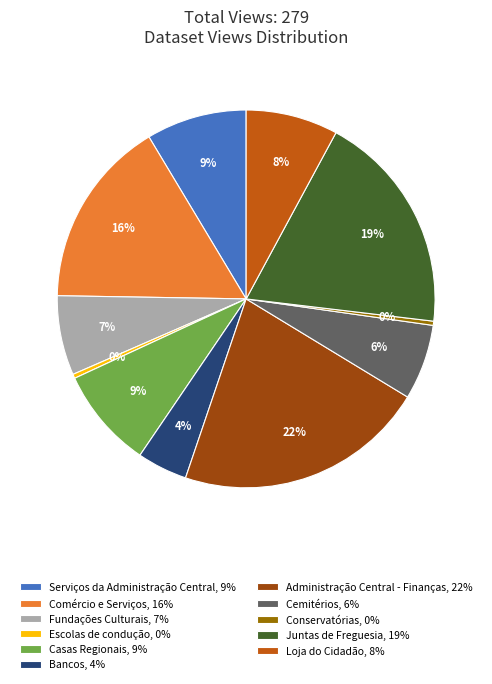

Which slice is the largest?

Administração Central - Finanças, 22%